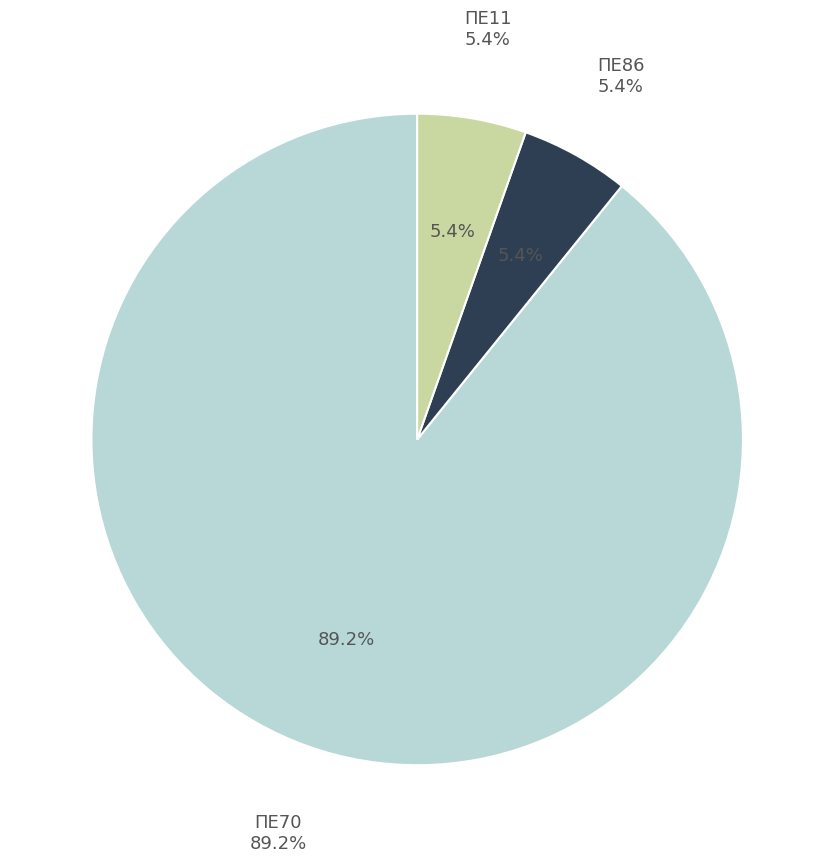

Combined, do ΠΕ70 and ΠΕ11 account for over 50%?

Yes